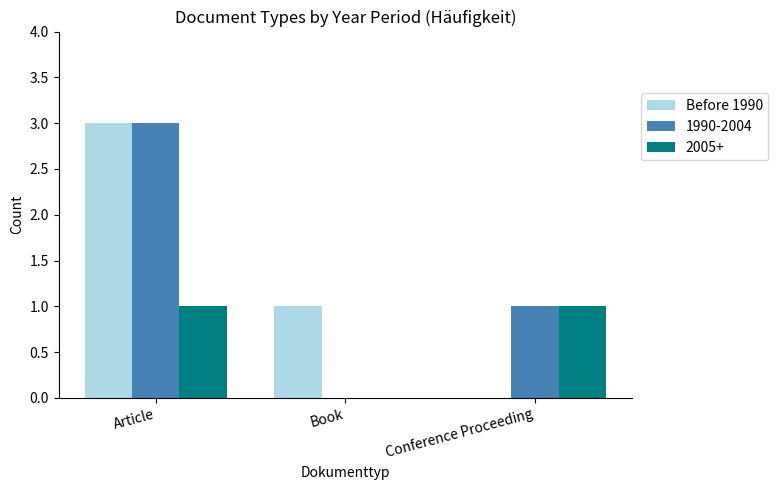

The Before 1990 series shows 0 at Book. True or false?

False